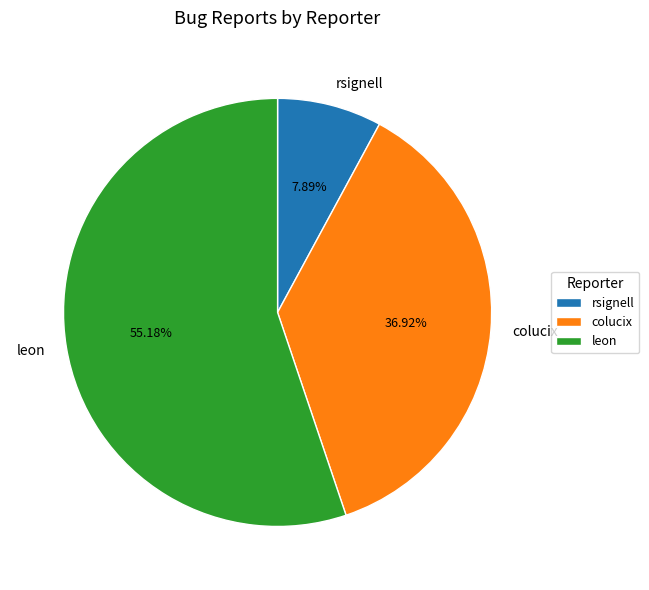

Does leon account for over 50% of the chart?

Yes